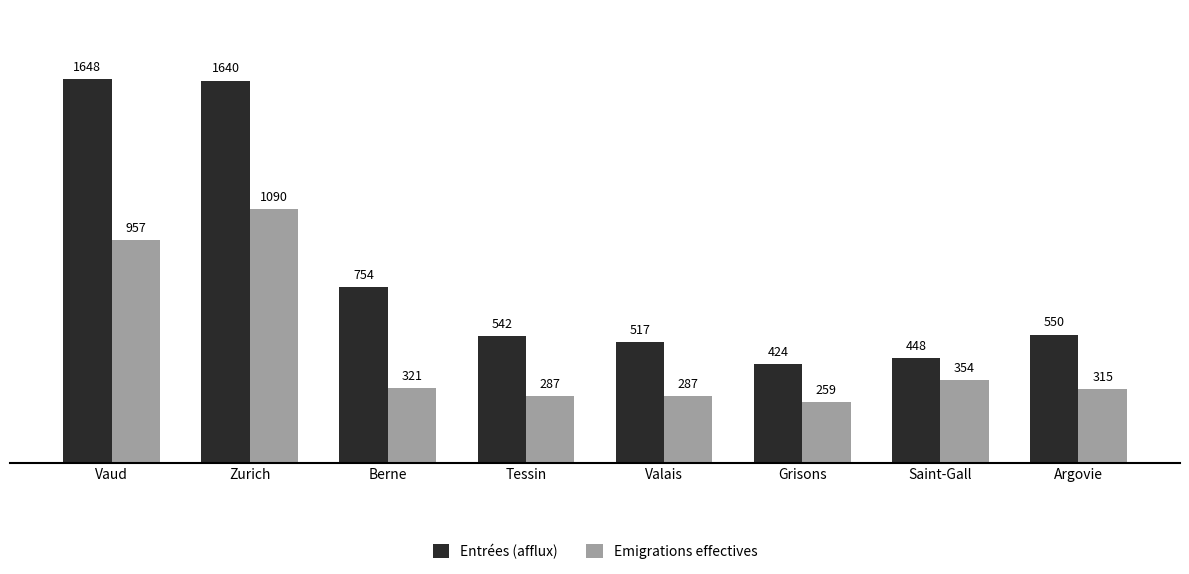

At which label does Emigrations effectives reach its minimum?

Grisons